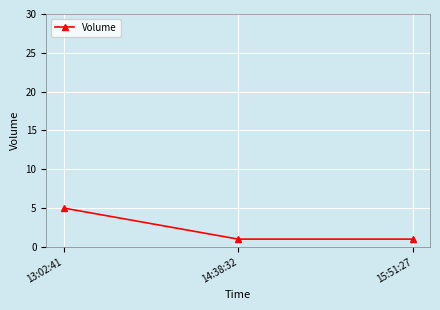

What is the label of the 1st point from the right?

15:51:27